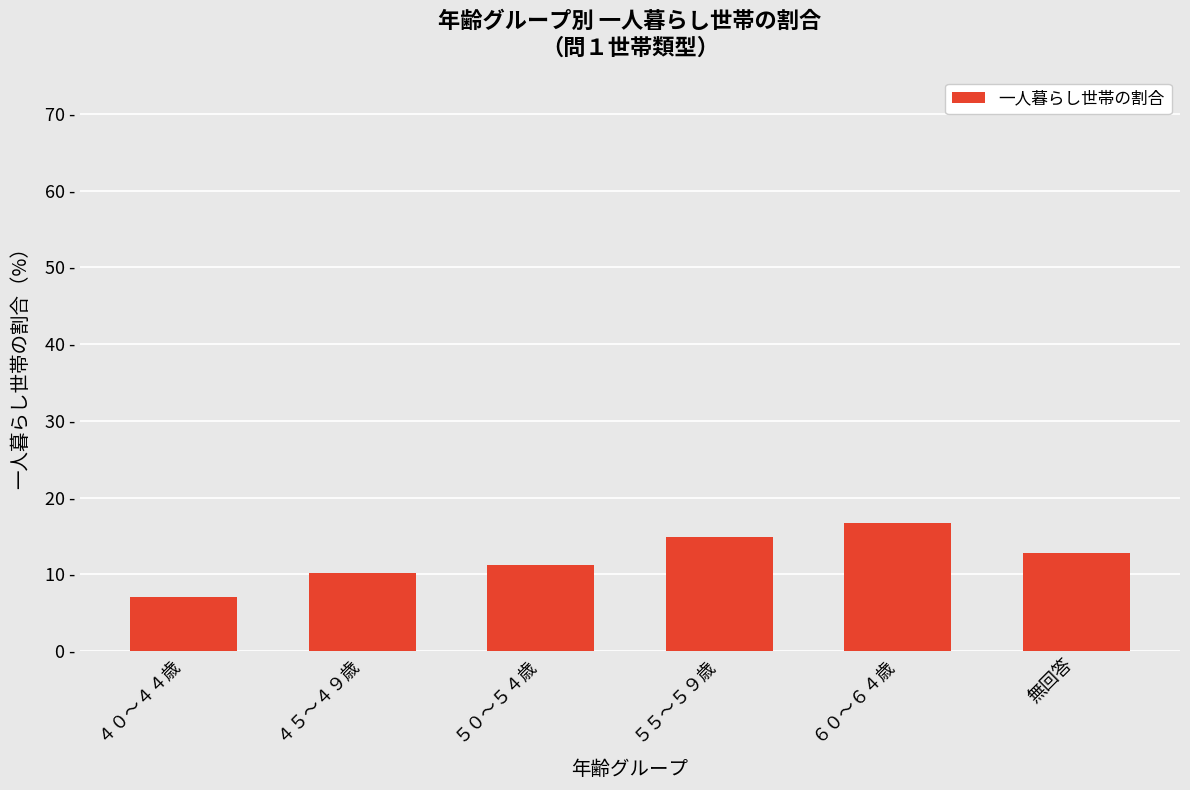

Is it true that the value at ５０～５４歳 is 11.2?

True